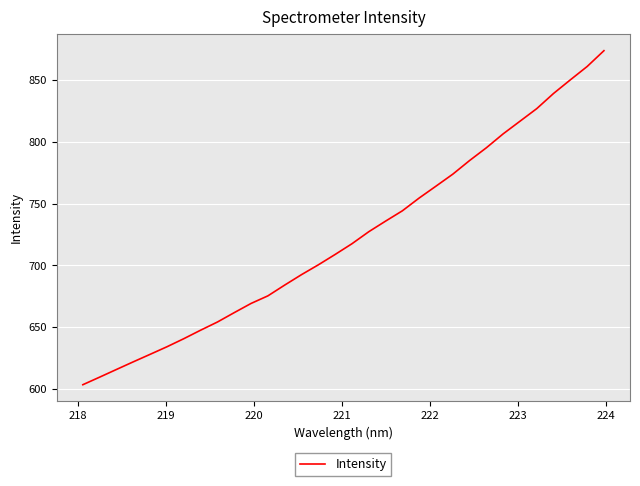

What is the difference between the maximum and minimum values?

270.4